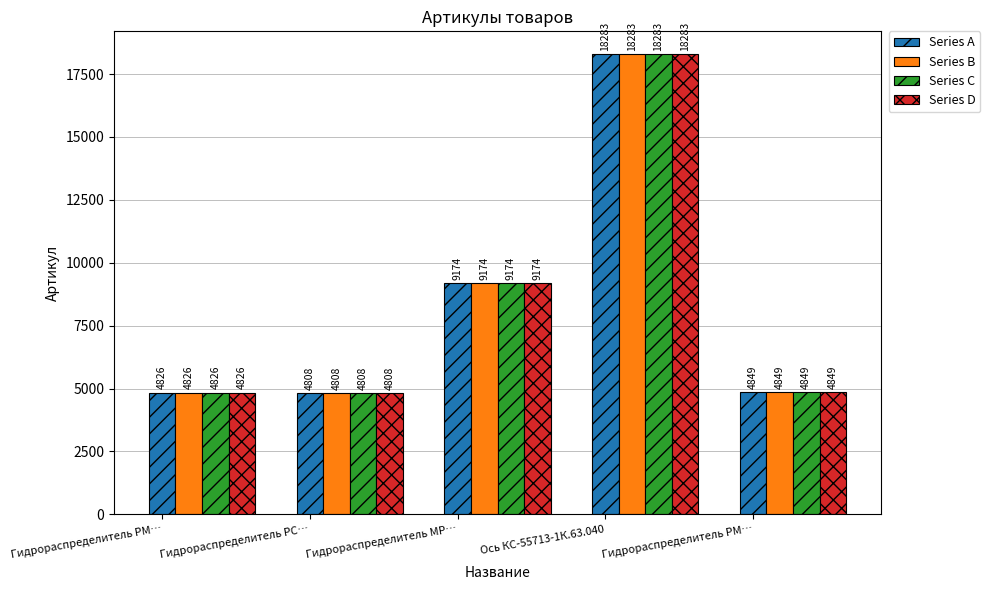

What is the difference between the maximum and minimum values in the Series D series?

13475